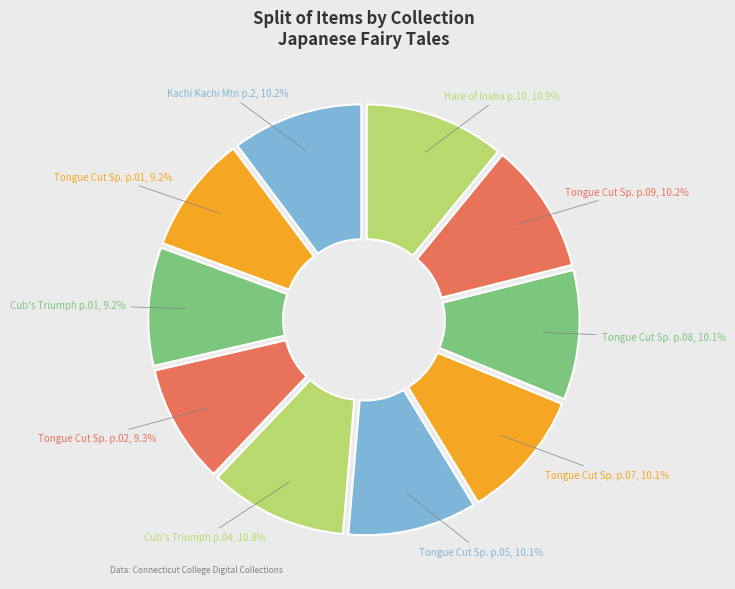

What percentage do Tongue Cut Sp. p.07 and Cub's Triumph p.04 together represent?

20.9%